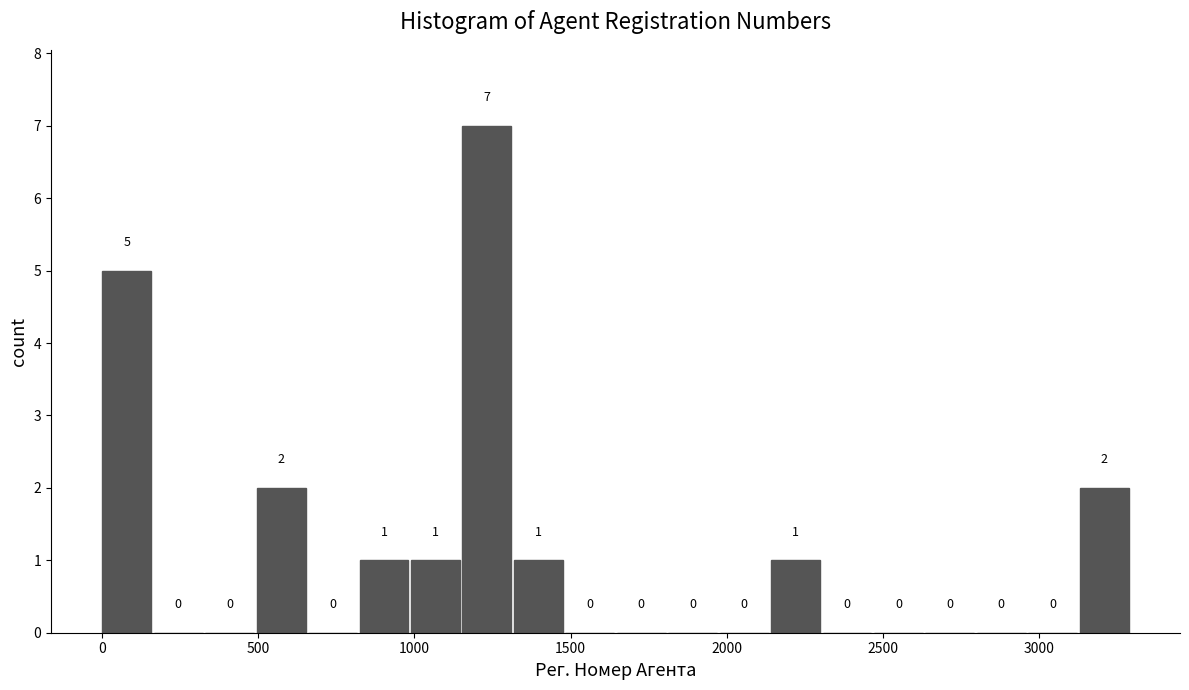

Around what value on the x-axis is the tallest bar? Give the approximate position of its centre, as read against the axis.

1250